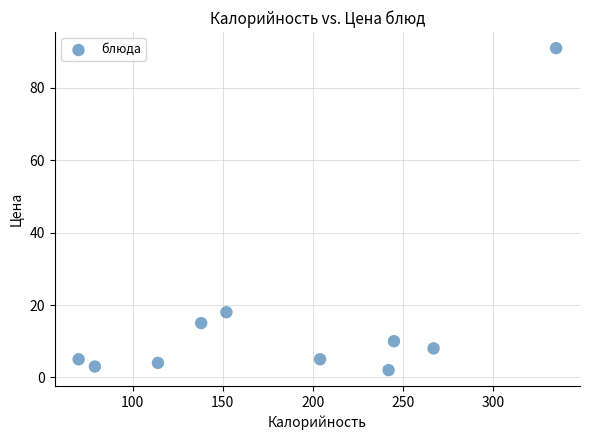

What Y value in the scatter plot is closest to 46?

18